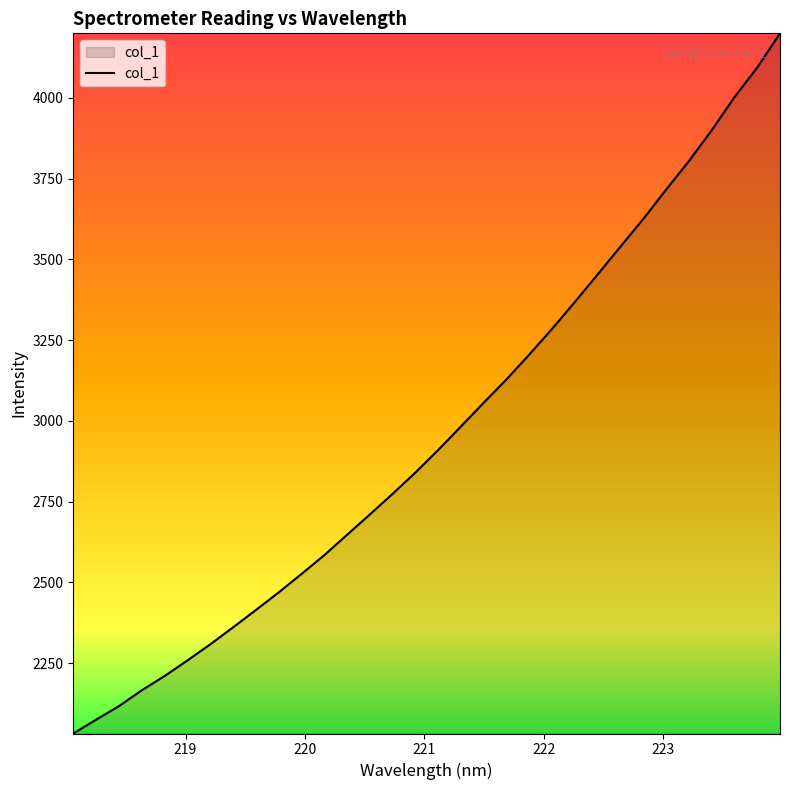

What is the maximum value shown in the chart?

4199.9